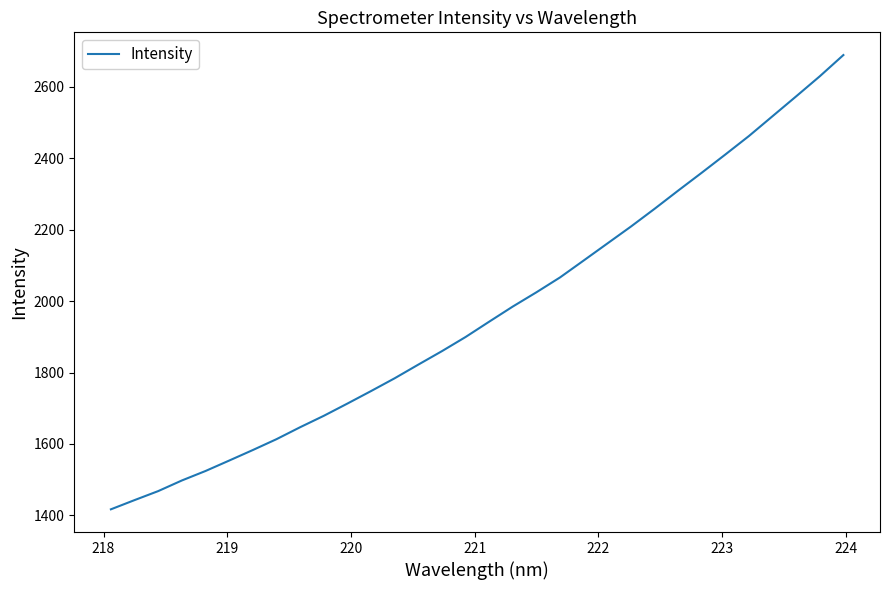

What is the maximum value shown in the chart?

2689.5